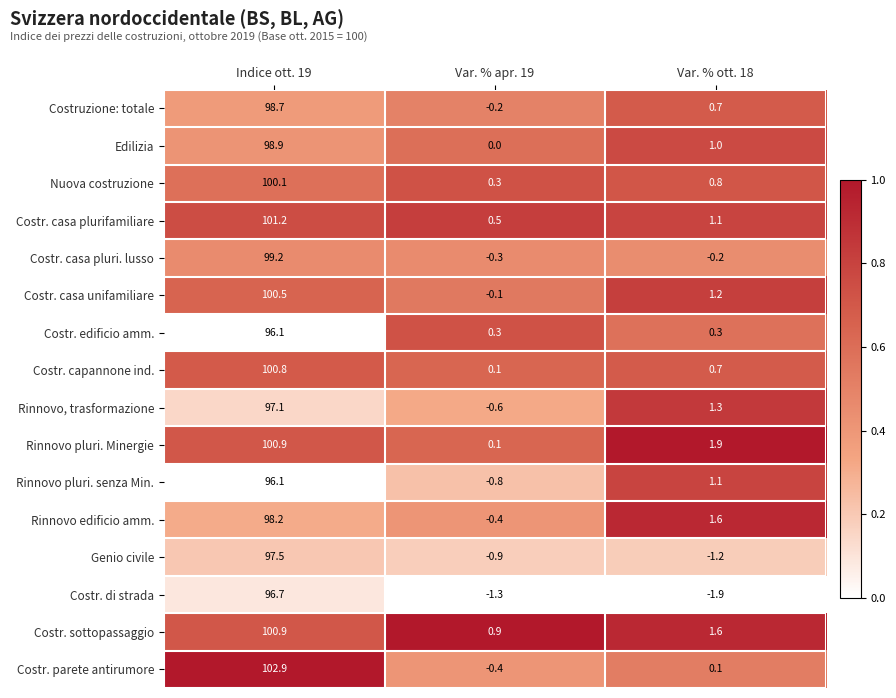

At how many categories does at least one series exceed 0?

3